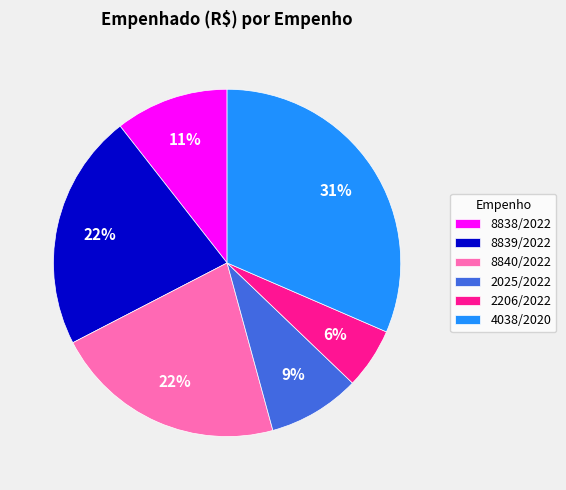

Does 8839/2022 account for over 50% of the chart?

No